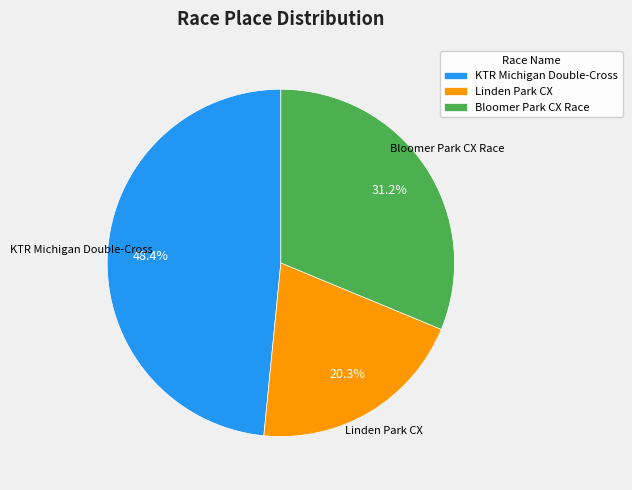

To the nearest percent, what is the difference between the Linden Park CX and KTR Michigan Double-Cross slice percentages?

28%